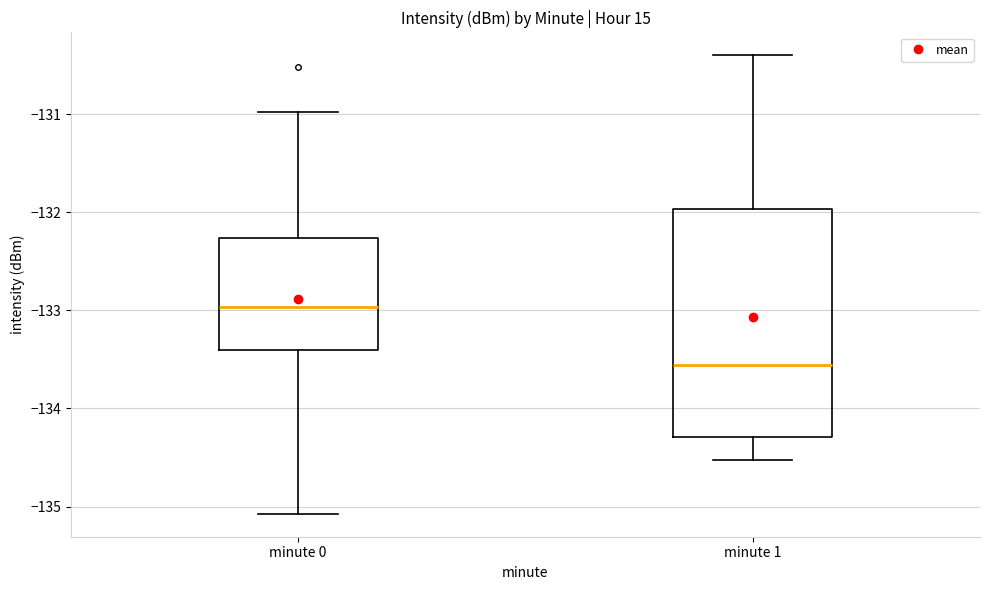

Where does the median line of the box for minute 1 sit on the y-axis? The values are not printed on the chart, so give them approximately, as read against the axis.

-133.6